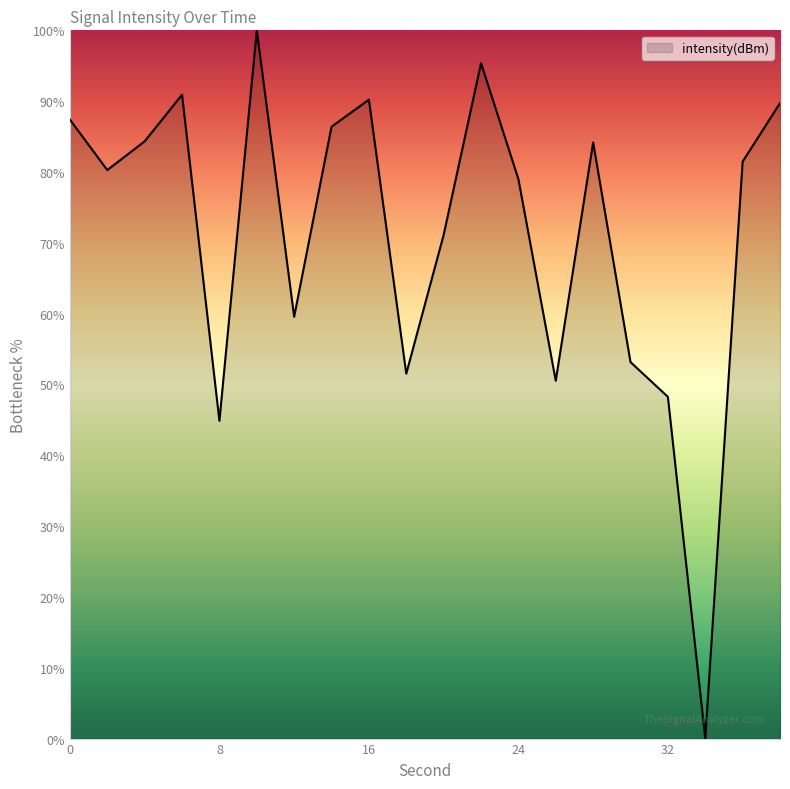

What is the maximum value shown in the chart?

100.0